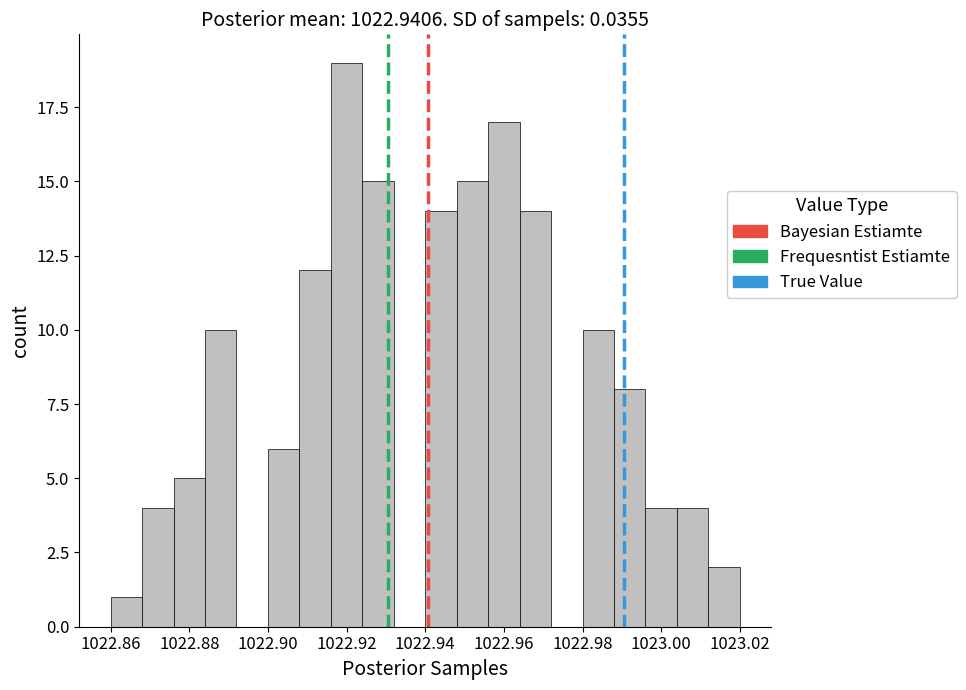

What is the height of the bar covering 1022.940 to 1022.948 on the x-axis? The values are not printed on the chart, so give them approximately, as read against the axis.

14